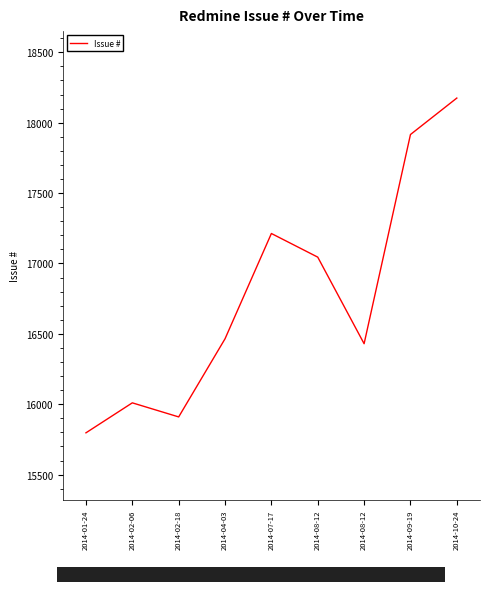

Rank the categories by value from highest to lowest.

2014-10-24, 2014-09-19, 2014-07-17, 2014-08-12, 2014-04-03, 2014-08-12, 2014-02-06, 2014-02-18, 2014-01-24